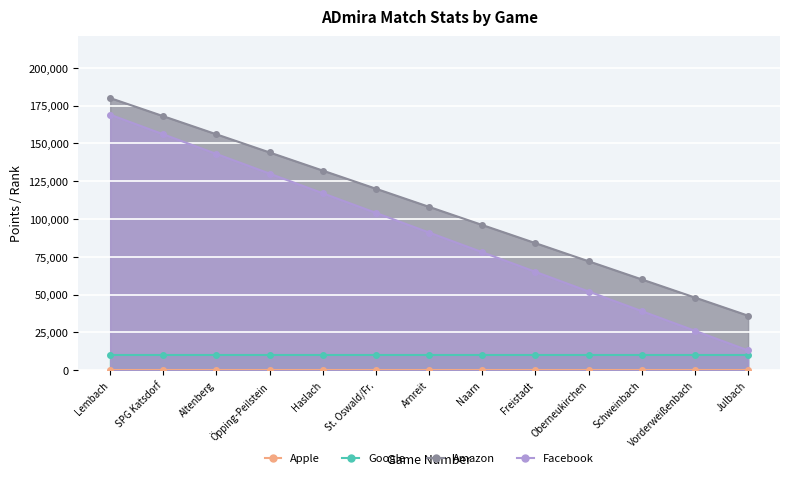

True or false: Facebook and Amazon intersect in this chart.

False